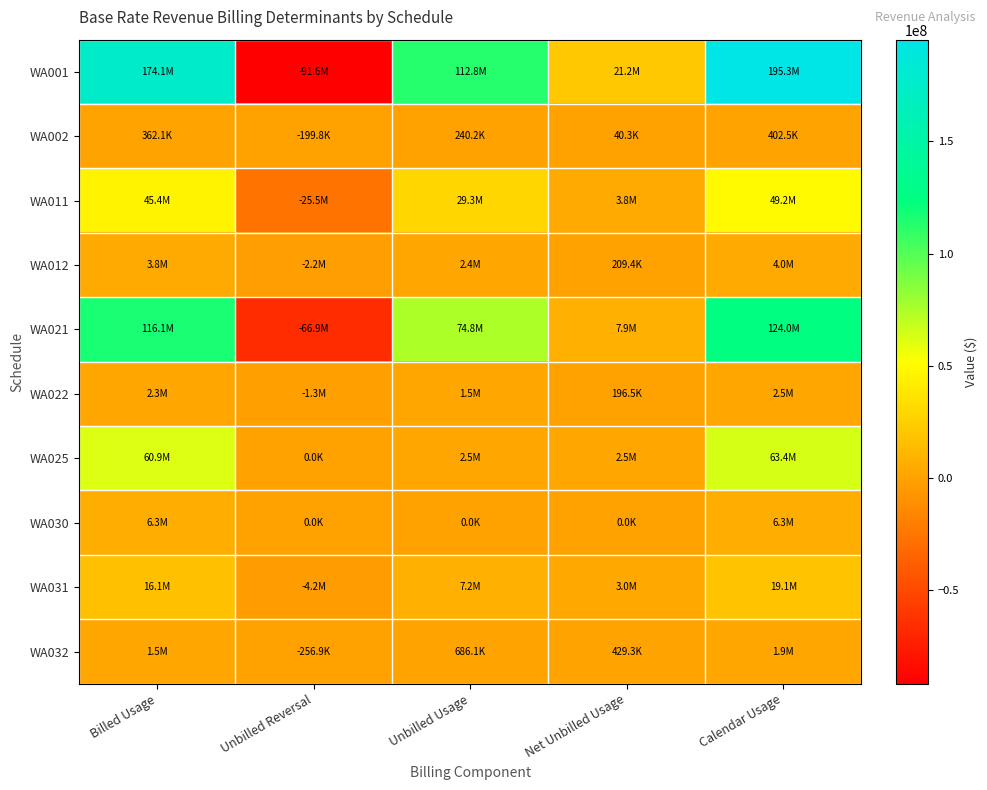

Rank the series by their maximum value, from highest to lowest.

WA001, WA021, WA025, WA011, WA031, WA030, WA012, WA022, WA032, WA002